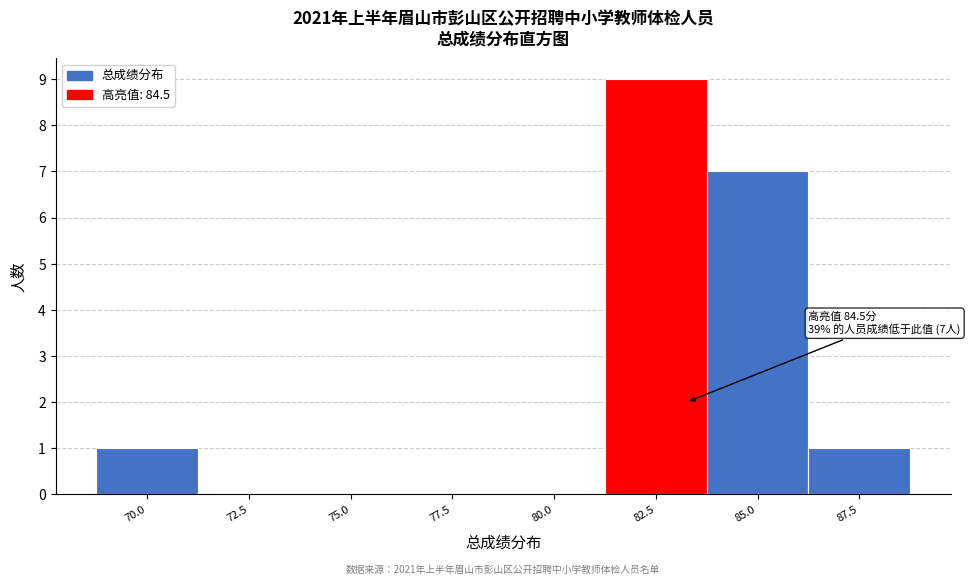

Reading left to right, transcribe all the data shown in this chart.

70.0=1	72.5=0	75.0=0	77.5=0	80.0=0	82.5=9	85.0=7	87.5=1